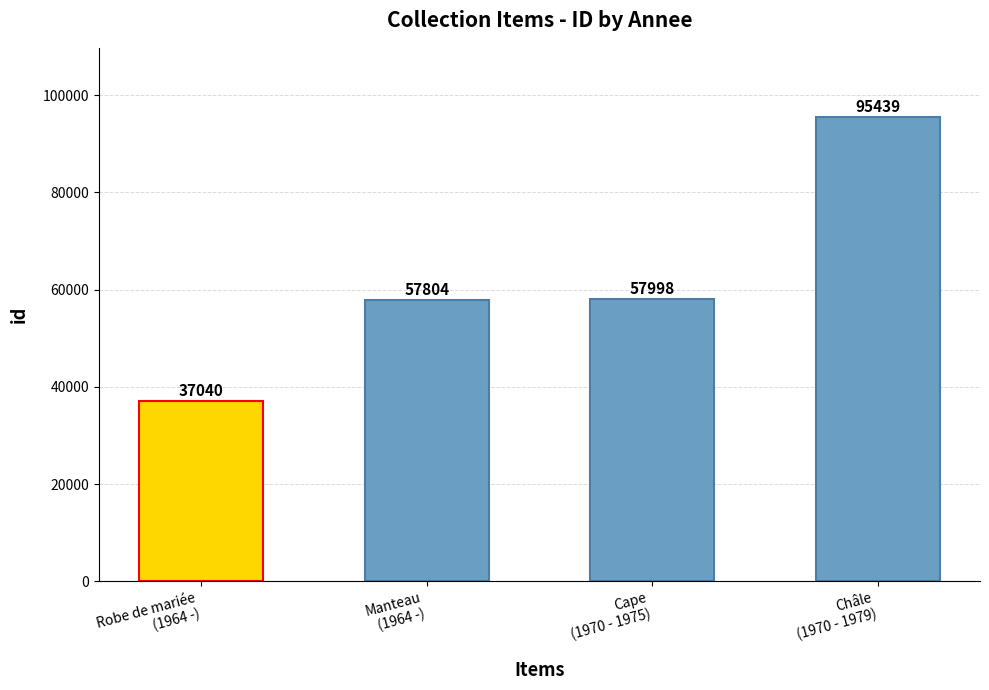

What value does the data have at Manteau
(1964 -), to the nearest 50?

57800